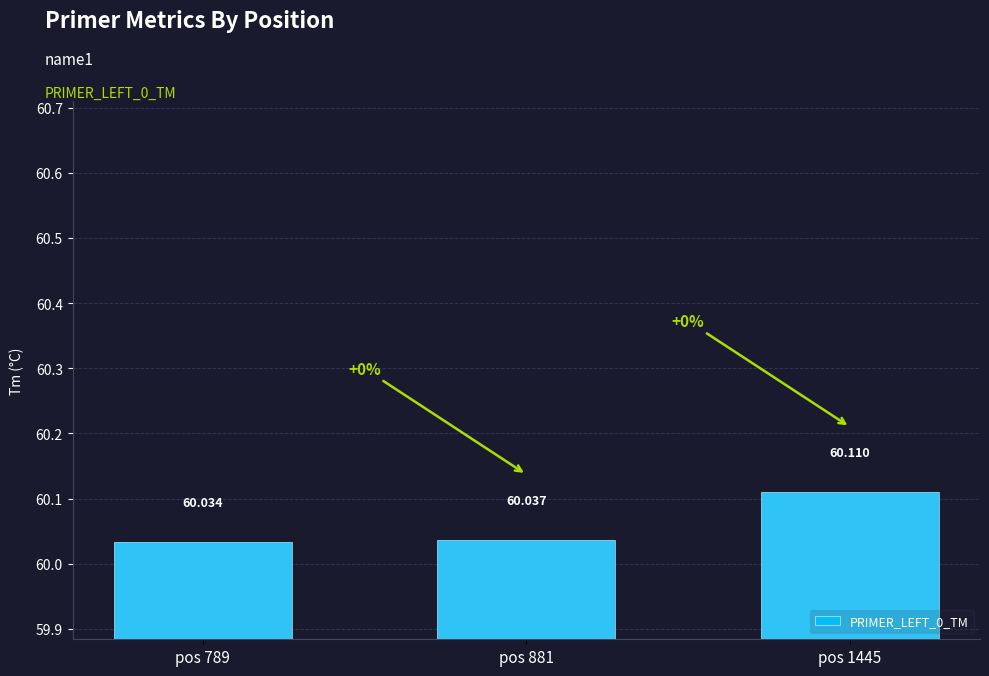

Where is the data nearest to the value 60?

pos 789